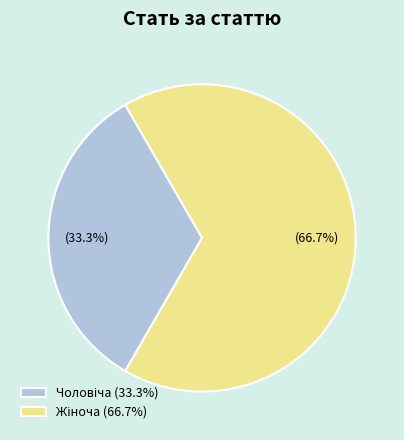

Does any single category account for the majority?

Yes